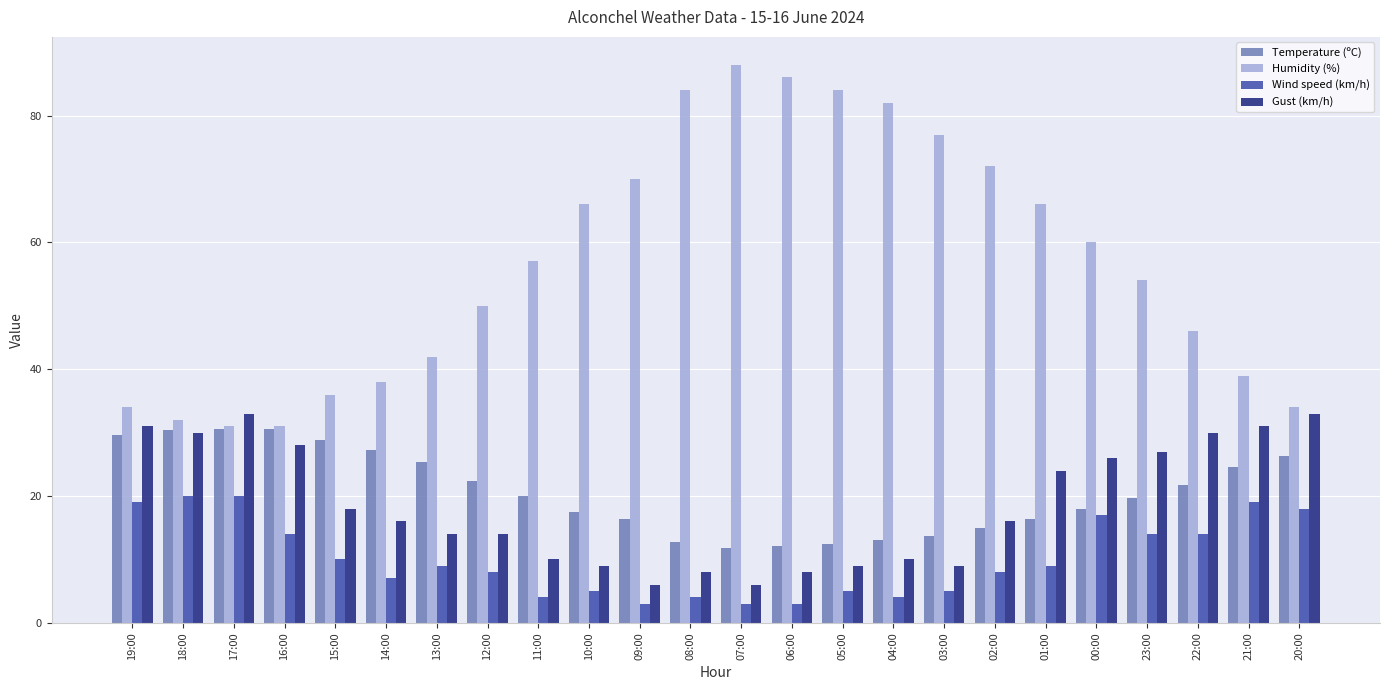

What is the approximate value of Temperature (ºC) at 11:00?

20.0